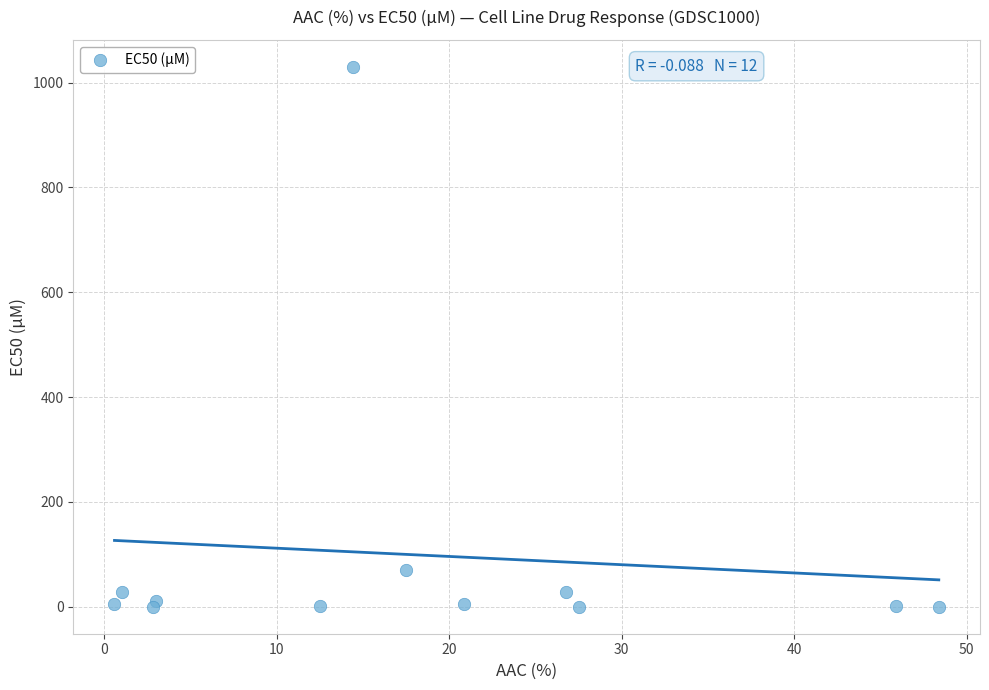

What Y value in the scatter plot is closest to 515?

70.1